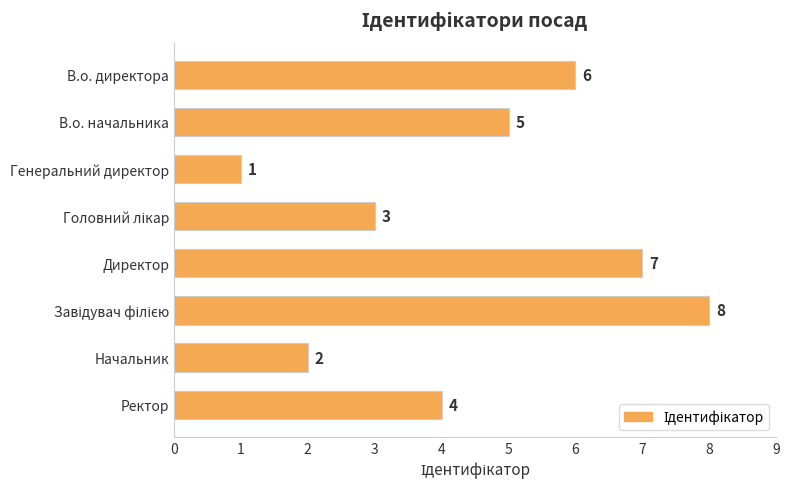

The chart shows a value of 2 at Ректор. True or false?

False